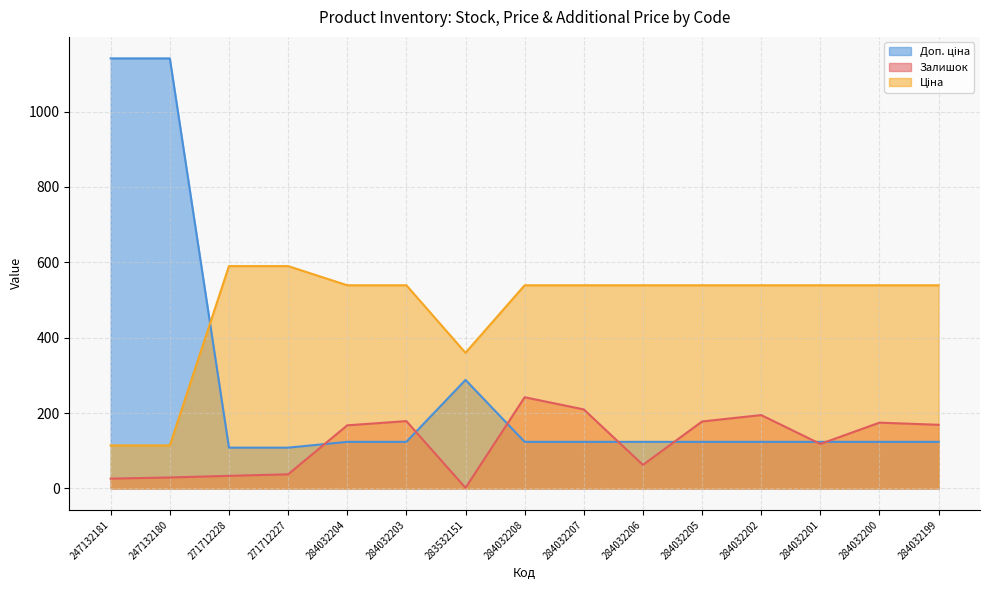

What is the value of the Ціна point at the 4th from the left?

589.9